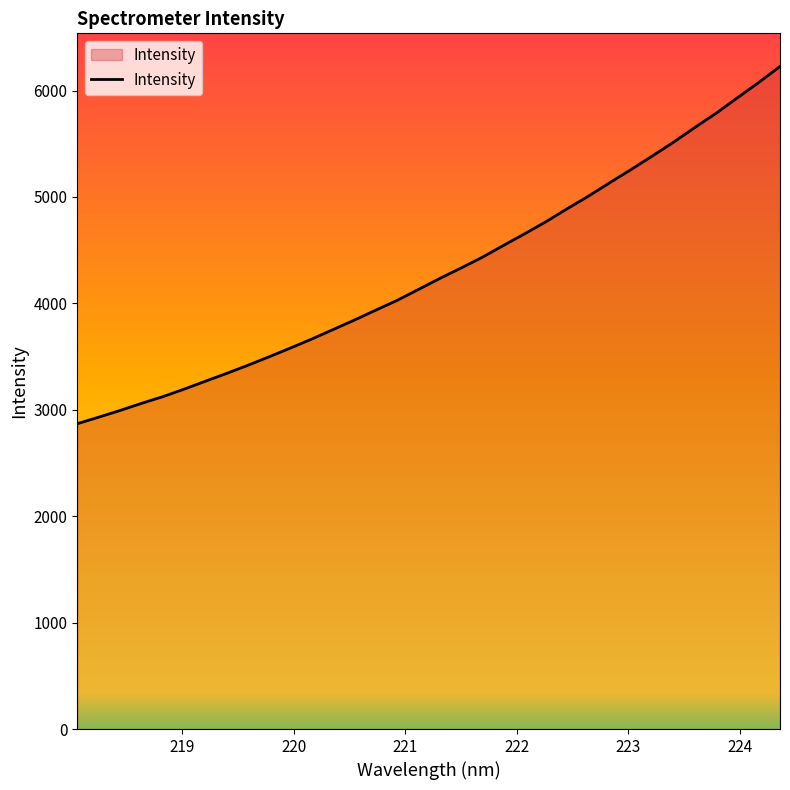

What is the difference between the maximum and minimum values?

3357.3